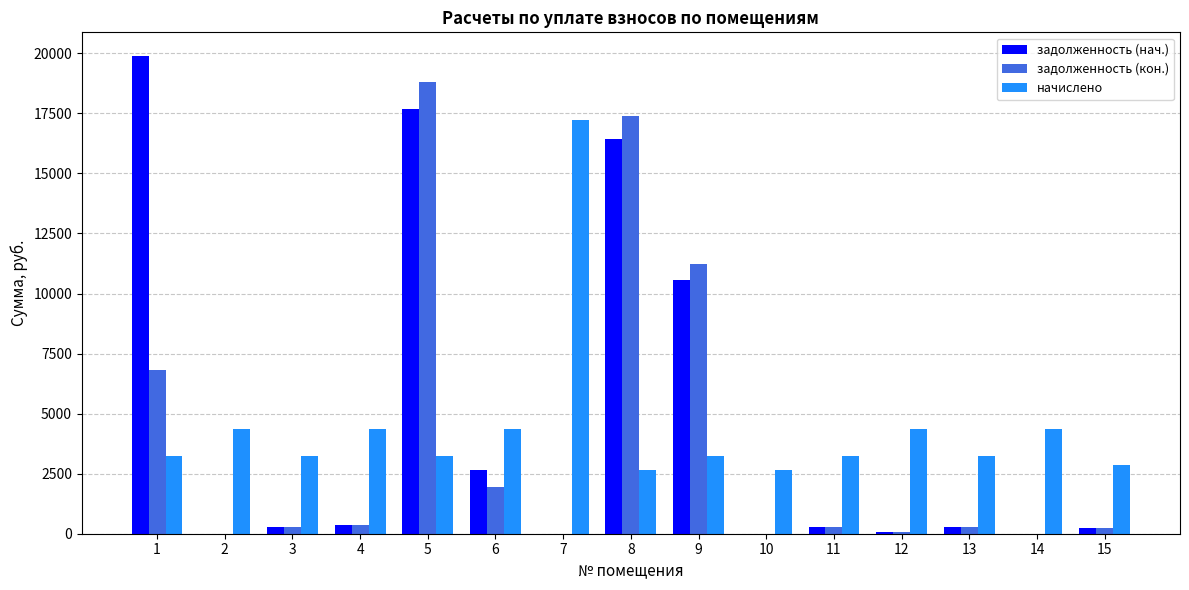

What is the maximum value for начислено?

17231.4